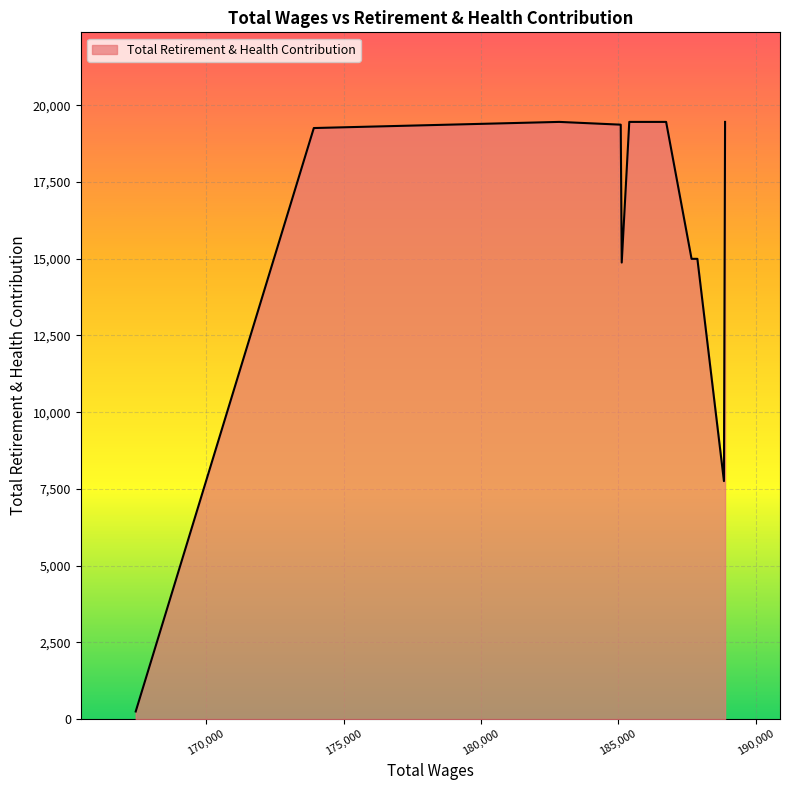

How many lines are shown in the chart?

1